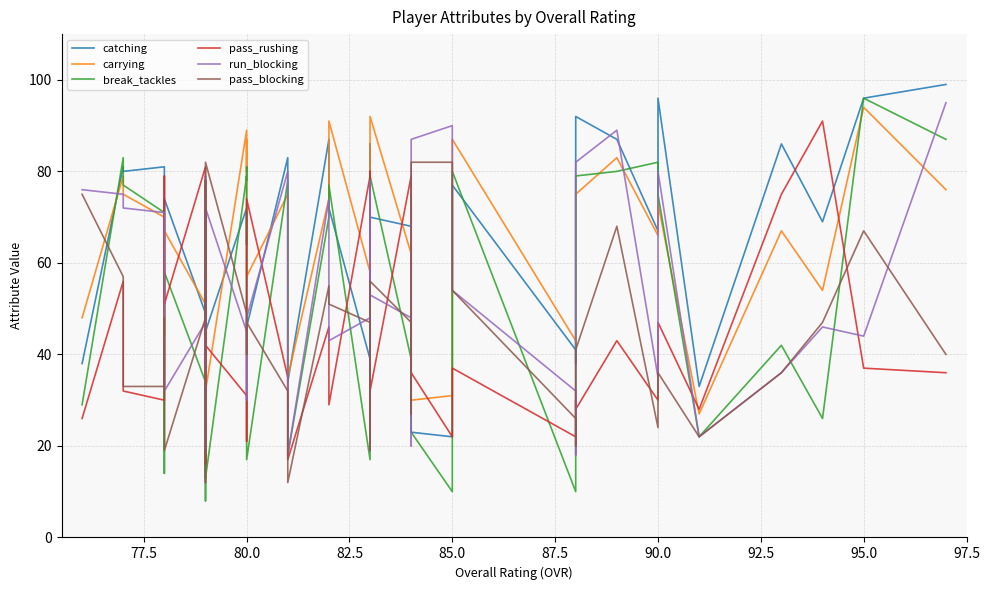

True or false: pass_blocking and pass_rushing intersect in this chart.

True